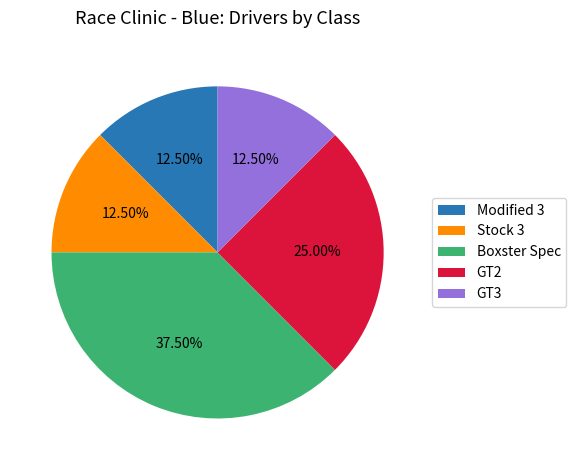

What is the largest slice in the pie chart?

Boxster Spec